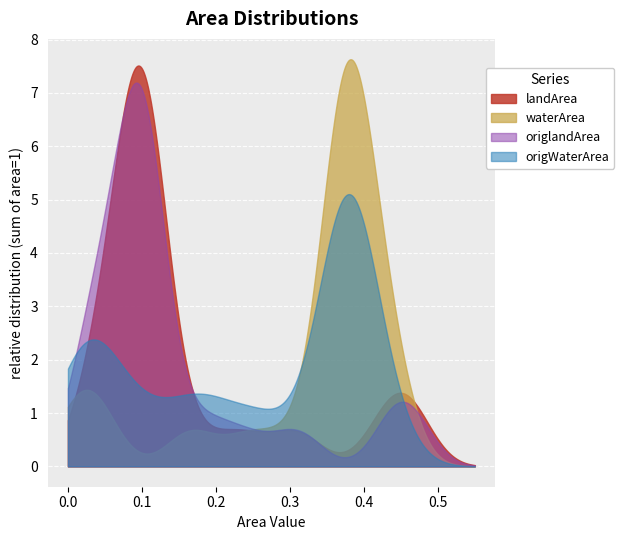

The value of landArea at 18 is 0.1. True or false?

True